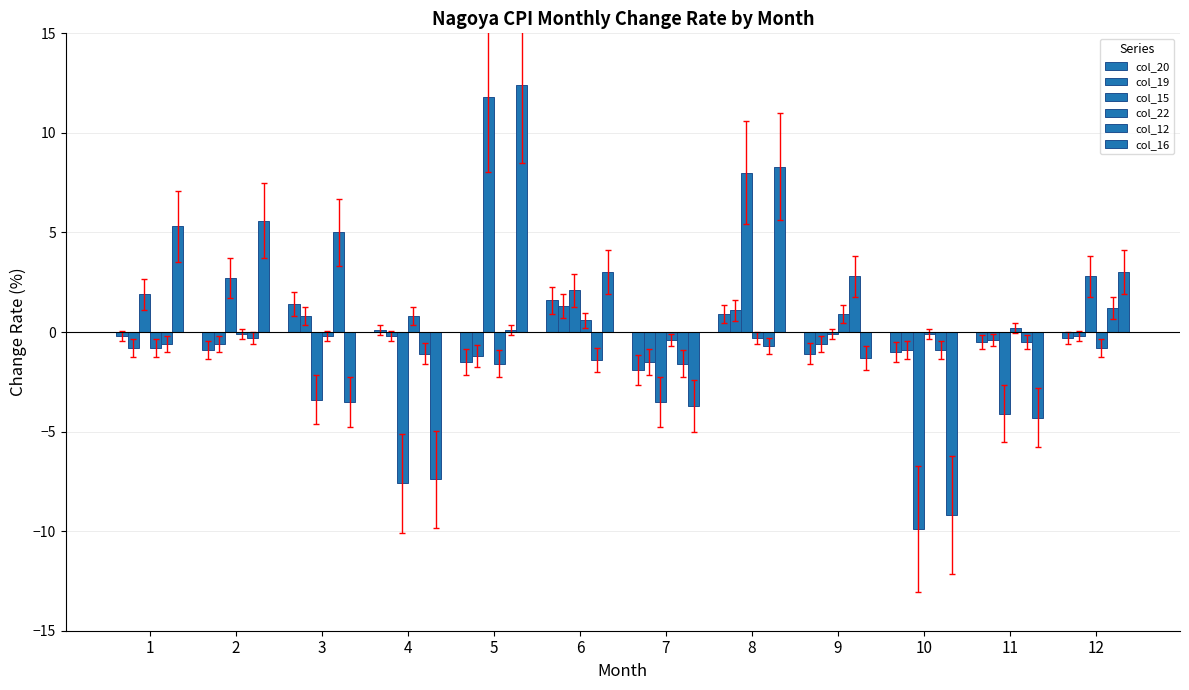

Count the number of data series in this chart.

6